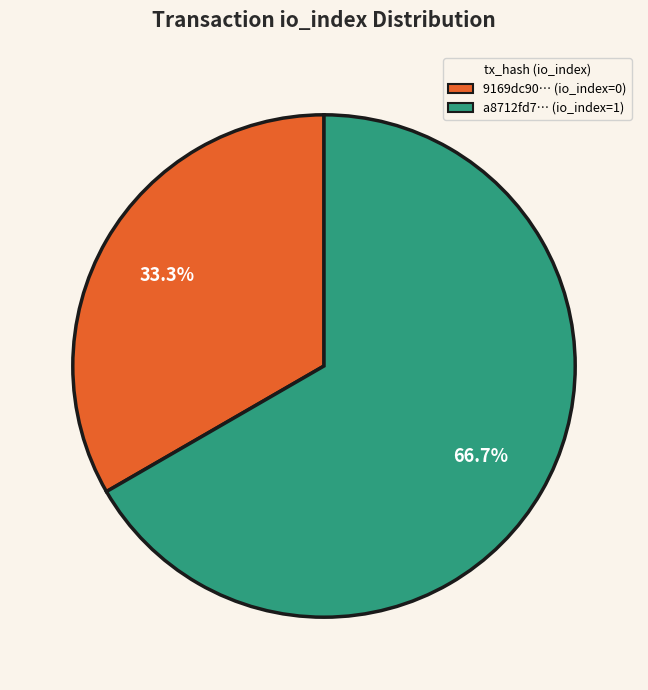

Count the number of slices in the pie.

2